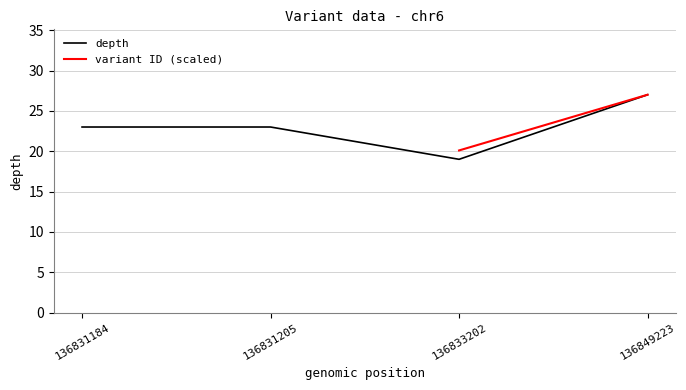

Reading left to right, transcribe all the data shown in this chart.

136831184=23	136831205=23	136833202=19	136849223=27